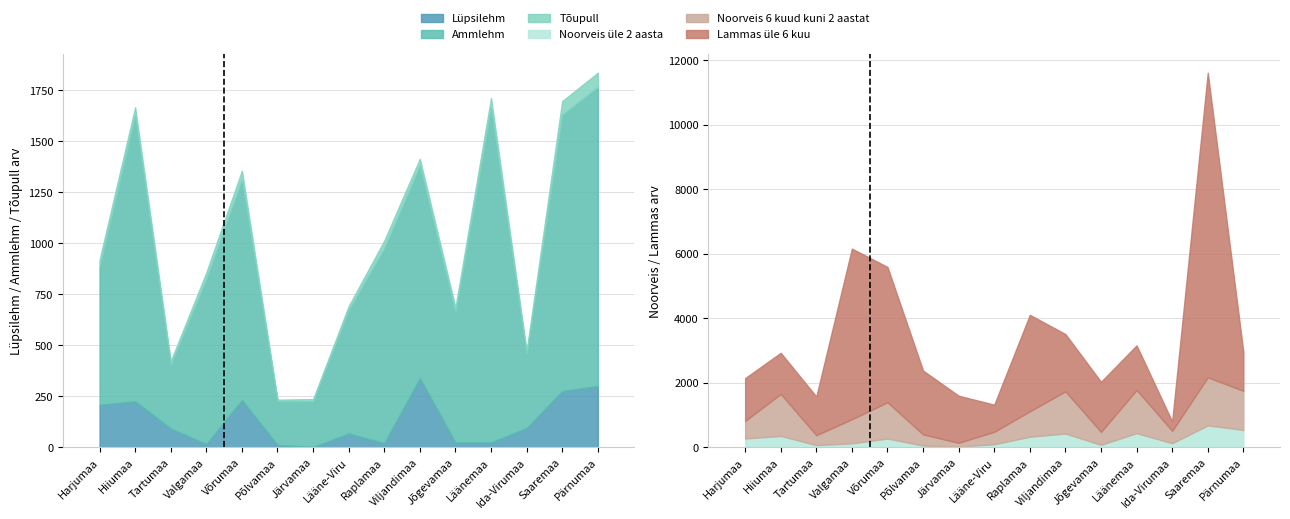

How many data points does each series have?

15